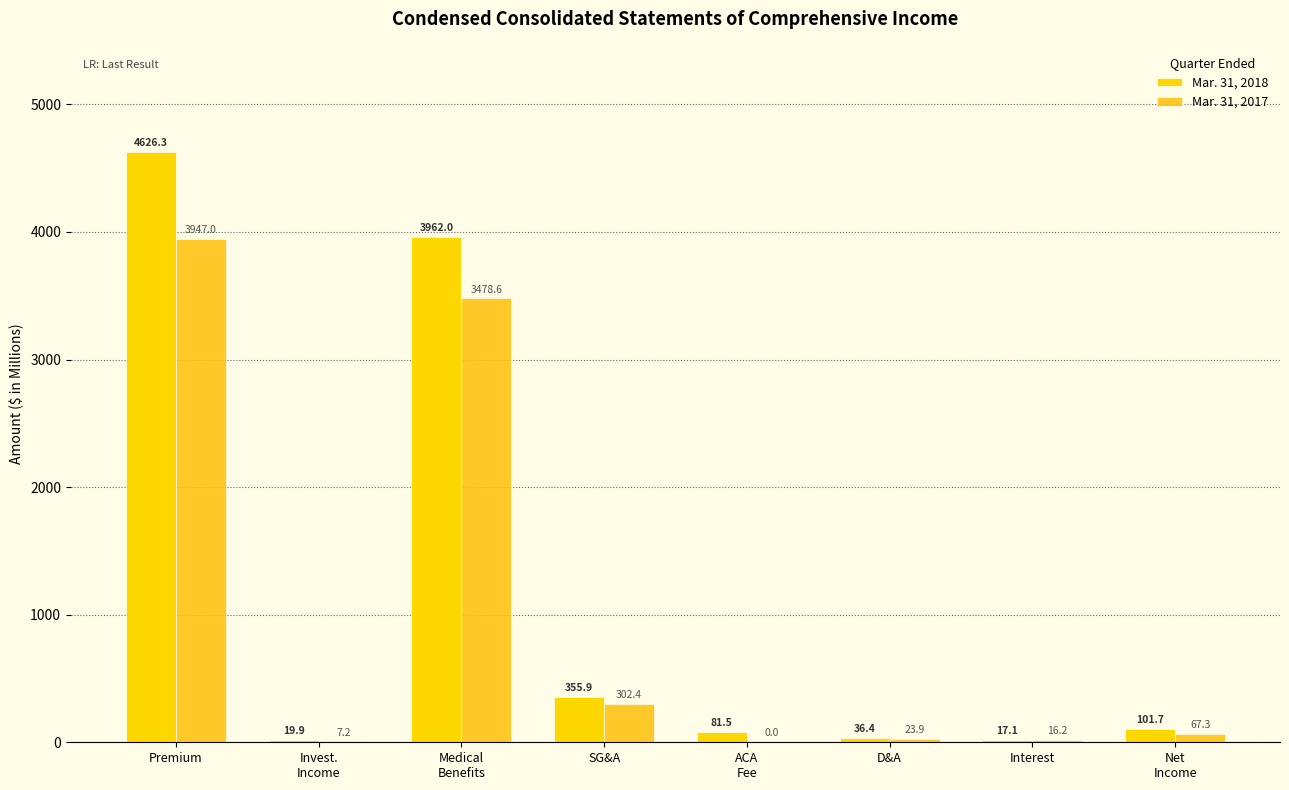

Which series has the largest total across all categories?

Mar. 31, 2018